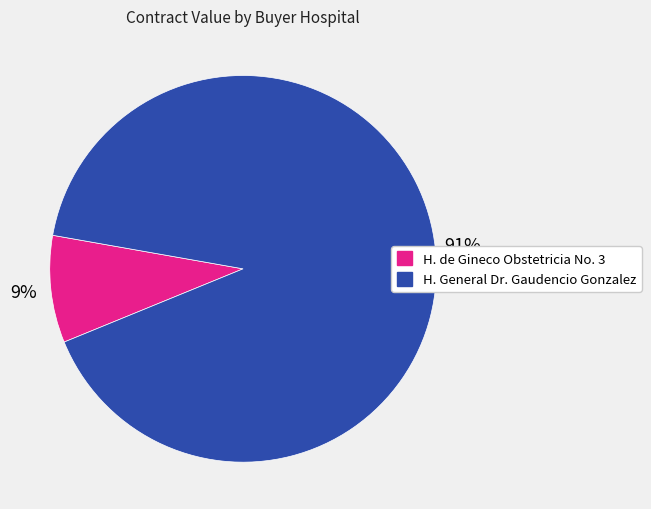

Does any single category account for the majority?

Yes